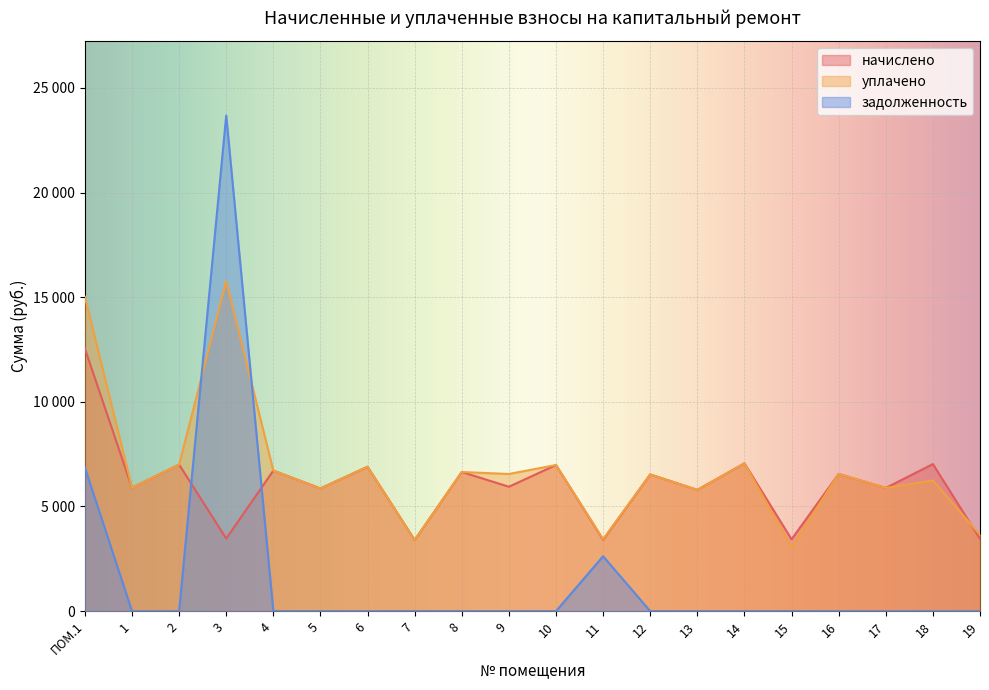

Which series has the widest spread of values?

задолженность